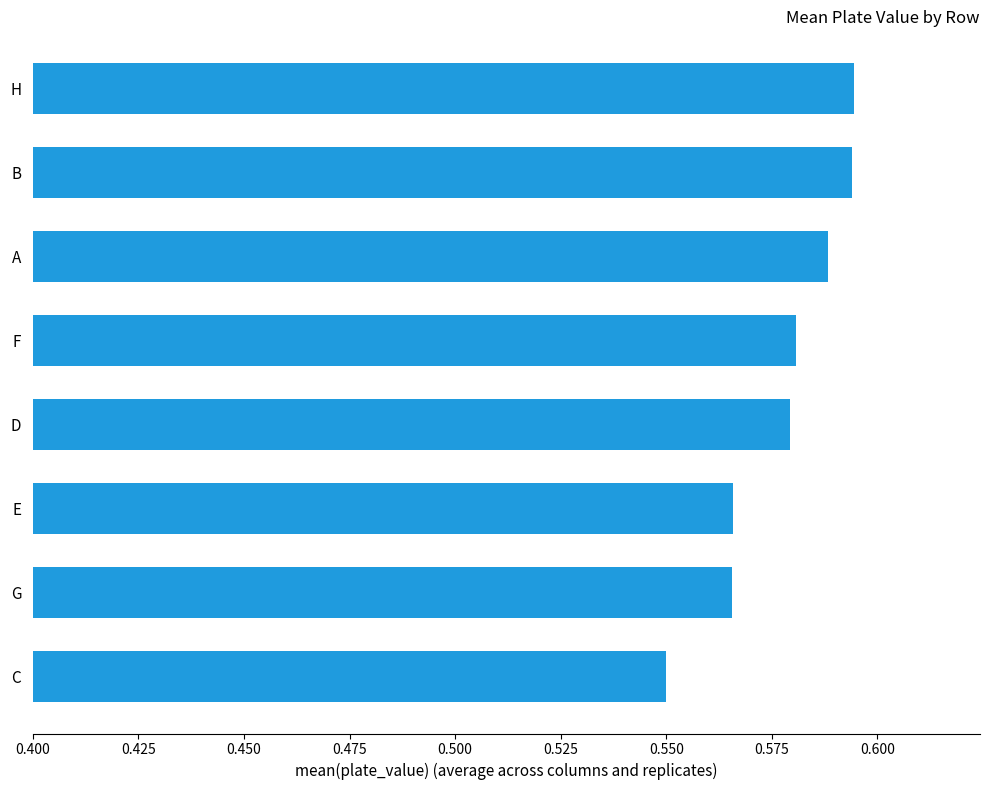

At which category does the chart reach its minimum across all series?

C